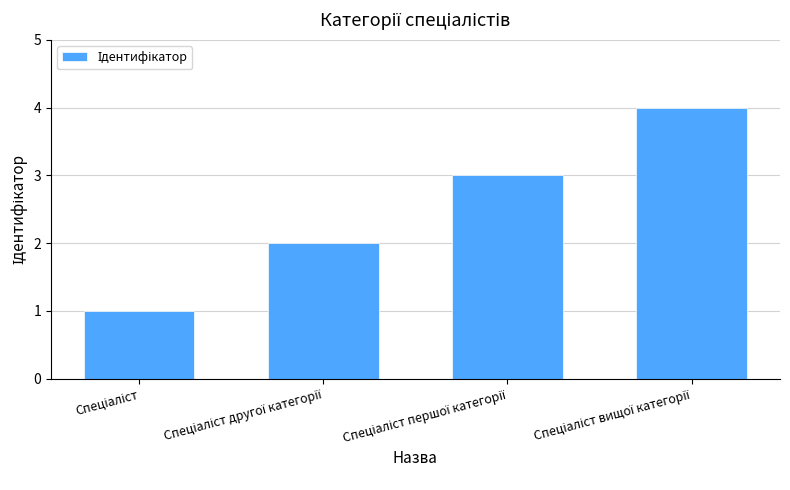

What is the maximum value shown in the chart?

4